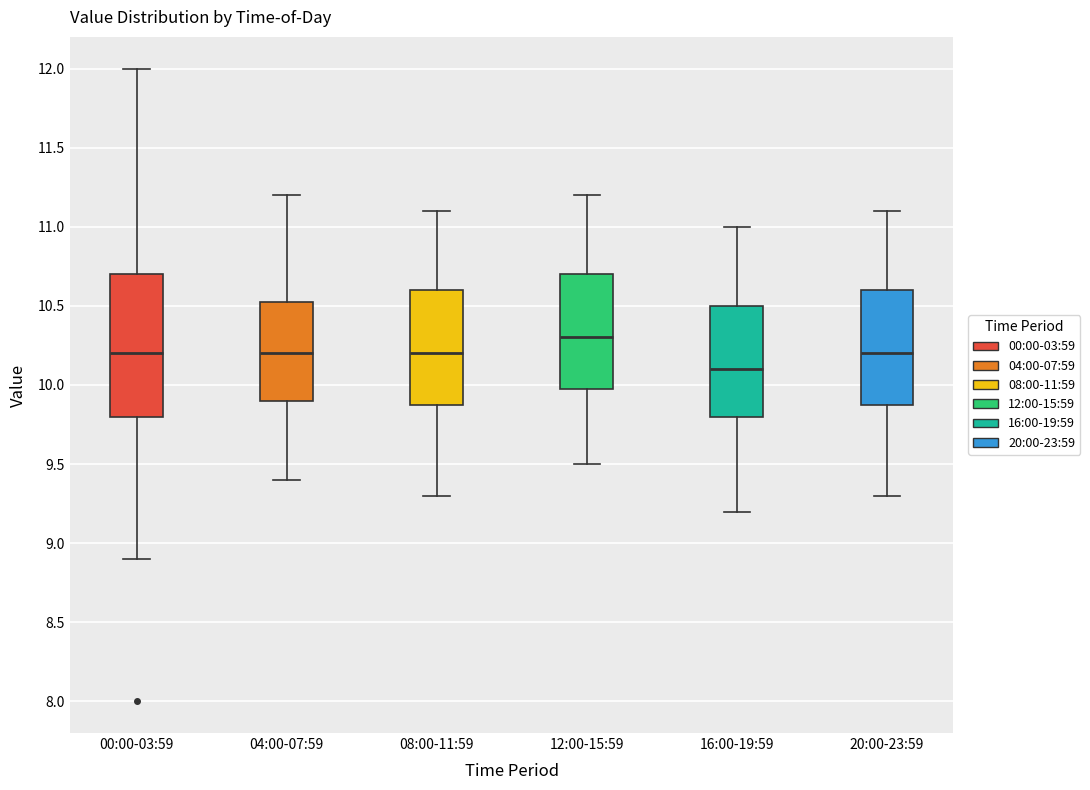

Which box is the tallest, from its lower edge to its upper edge?

00:00-03:59